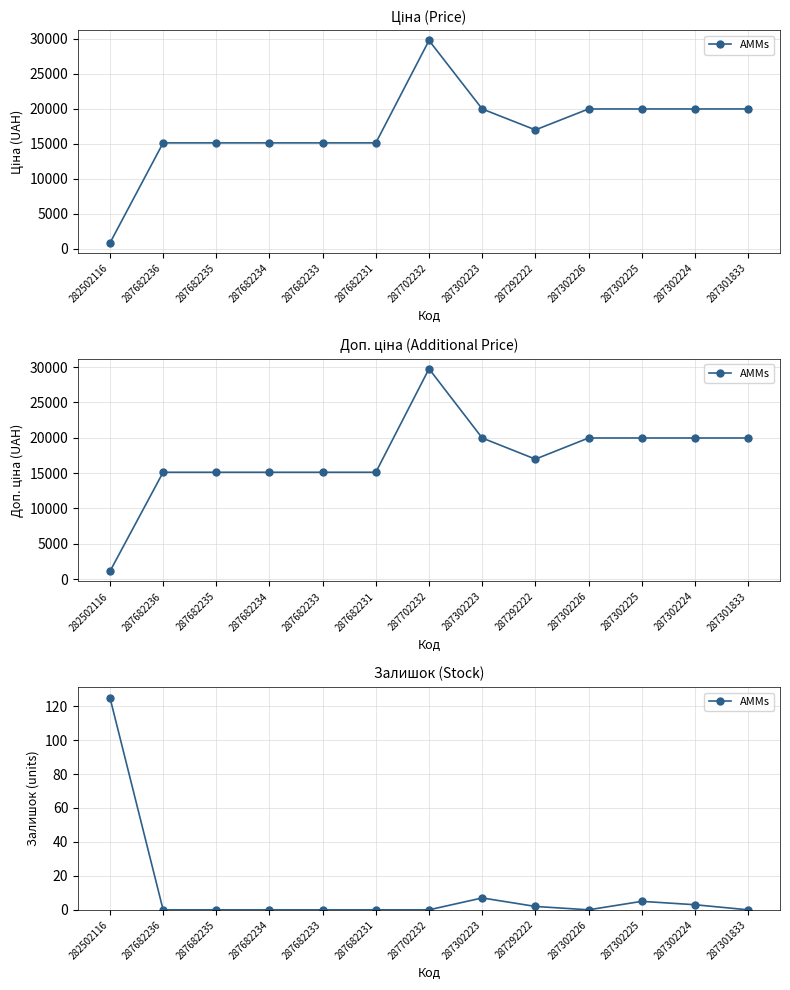

What is the difference between the maximum and minimum values?

125